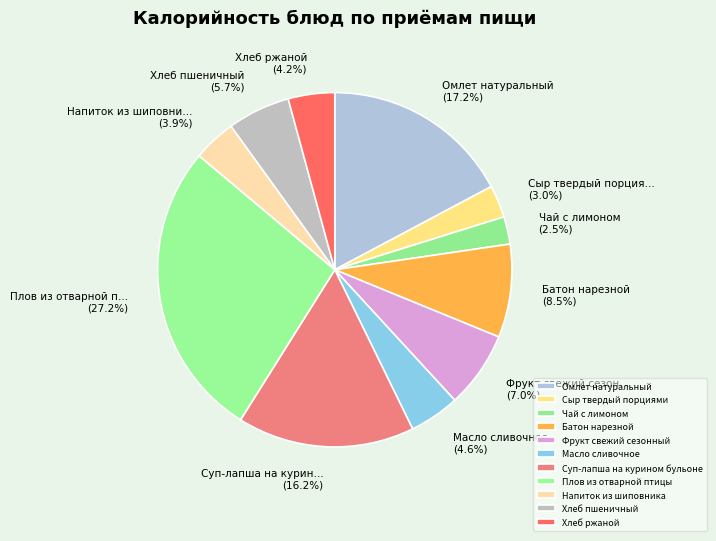

To the nearest percent, what is the combined percentage of Хлеб пшеничный and Масло сливочное?

10%